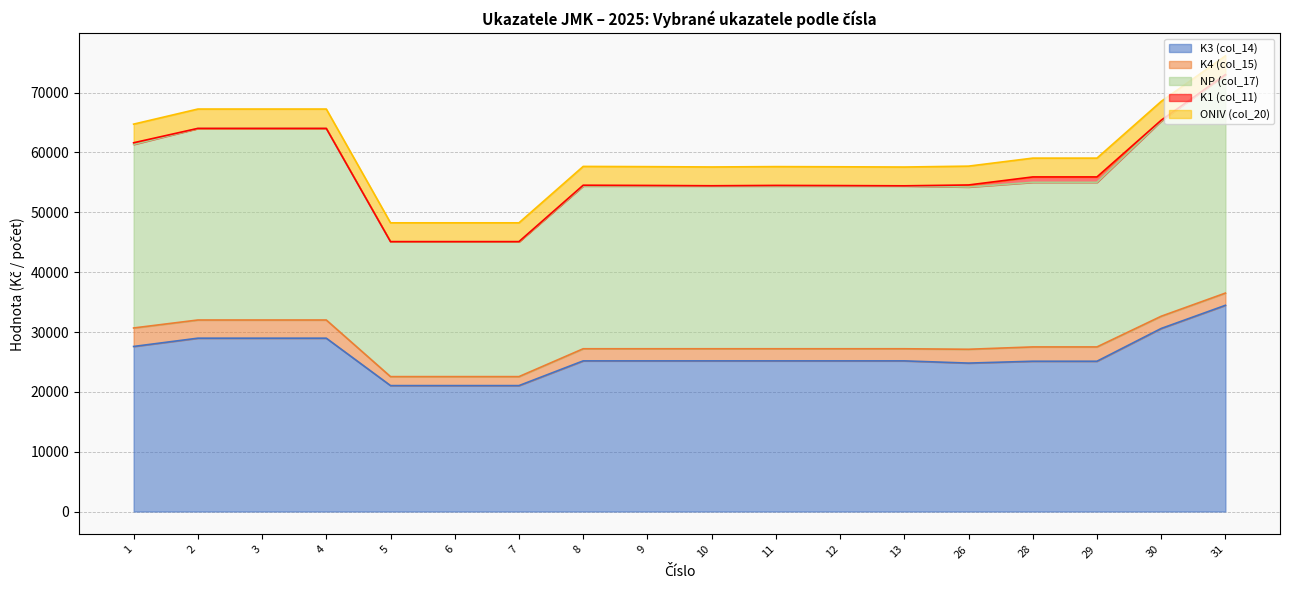

Where does the NP (col_17) series first go above 27201?

1